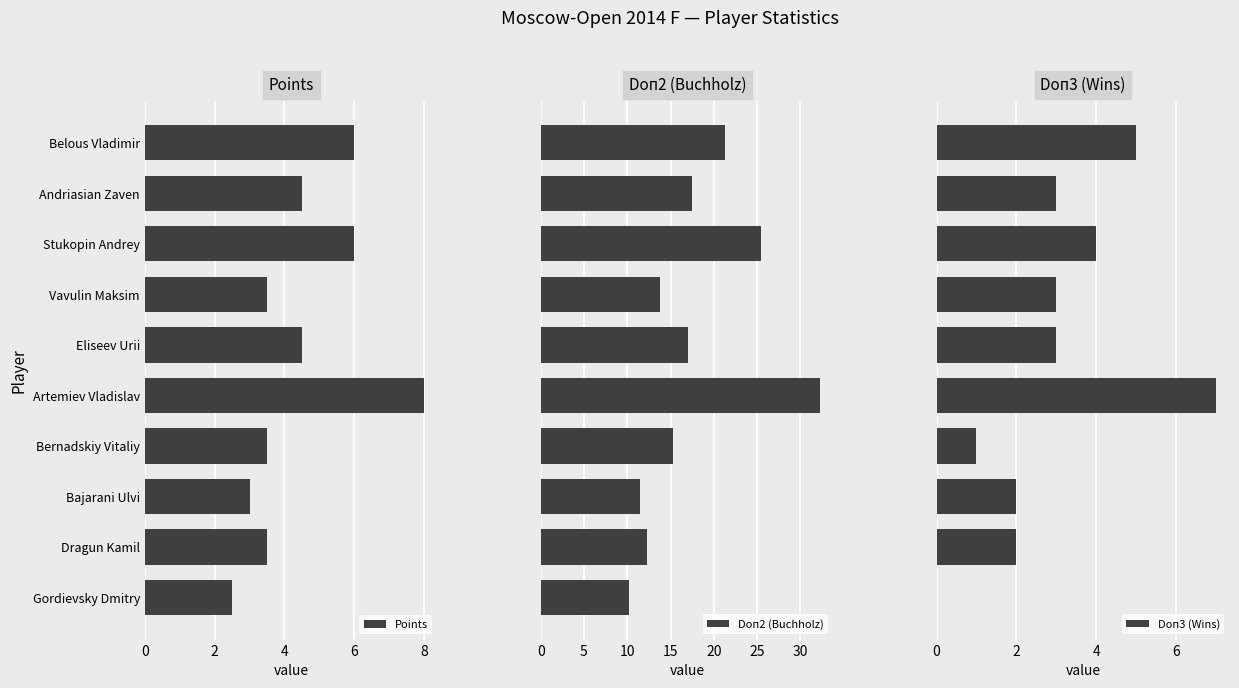

Are the bars horizontal?

Yes